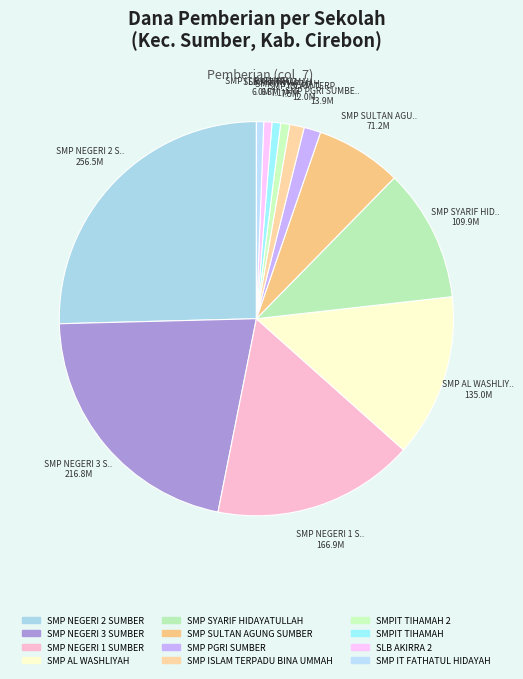

Which category has the biggest portion of the pie?

SMP NEGERI 2 SUMBER